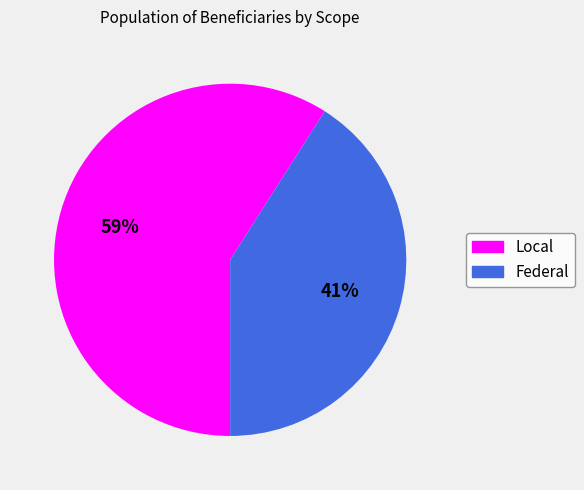

Combined, do Local and Federal account for over 50%?

Yes